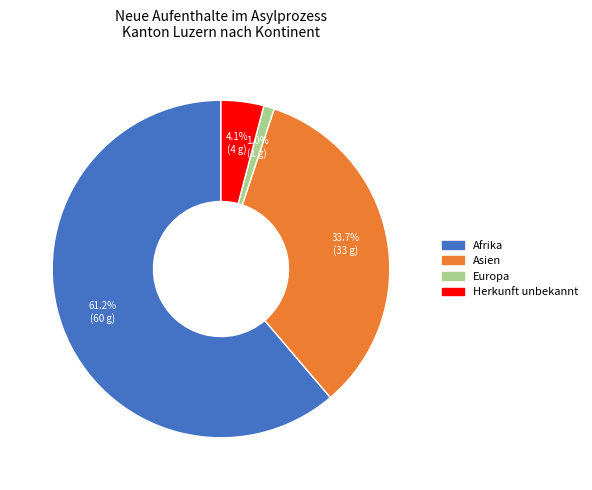

What is the largest slice in the pie chart?

Afrika